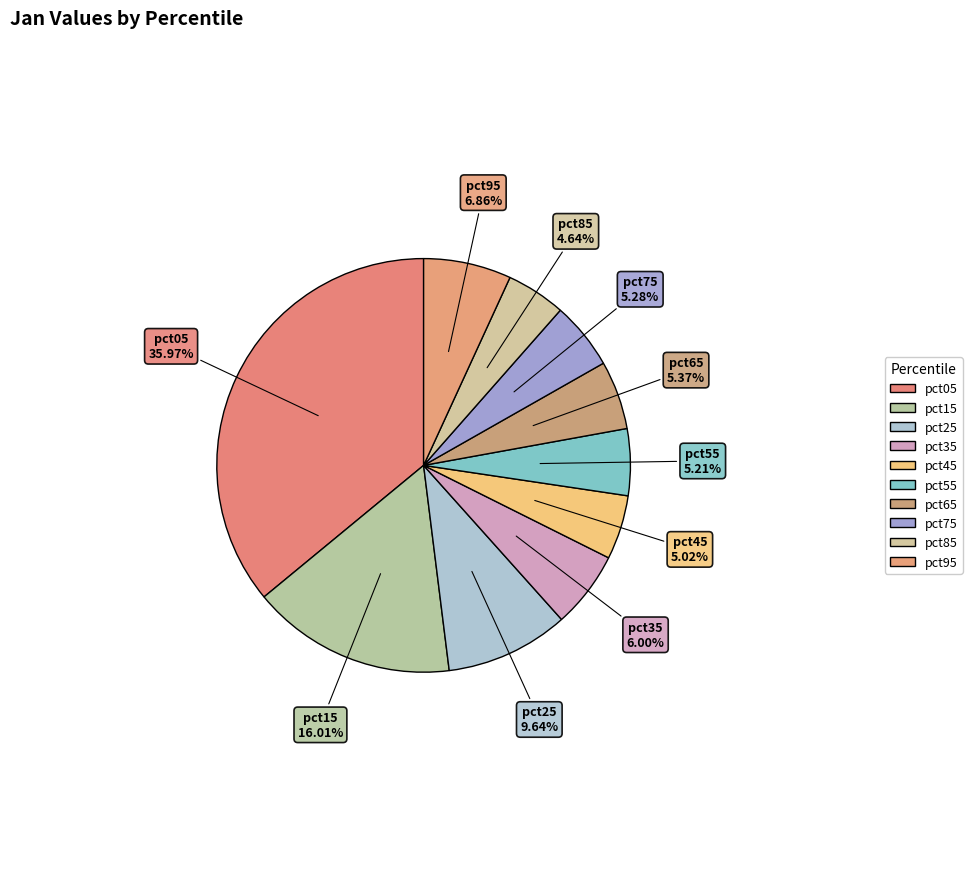

What is the ratio of the value at pct85 to the value at pct15?

0.3